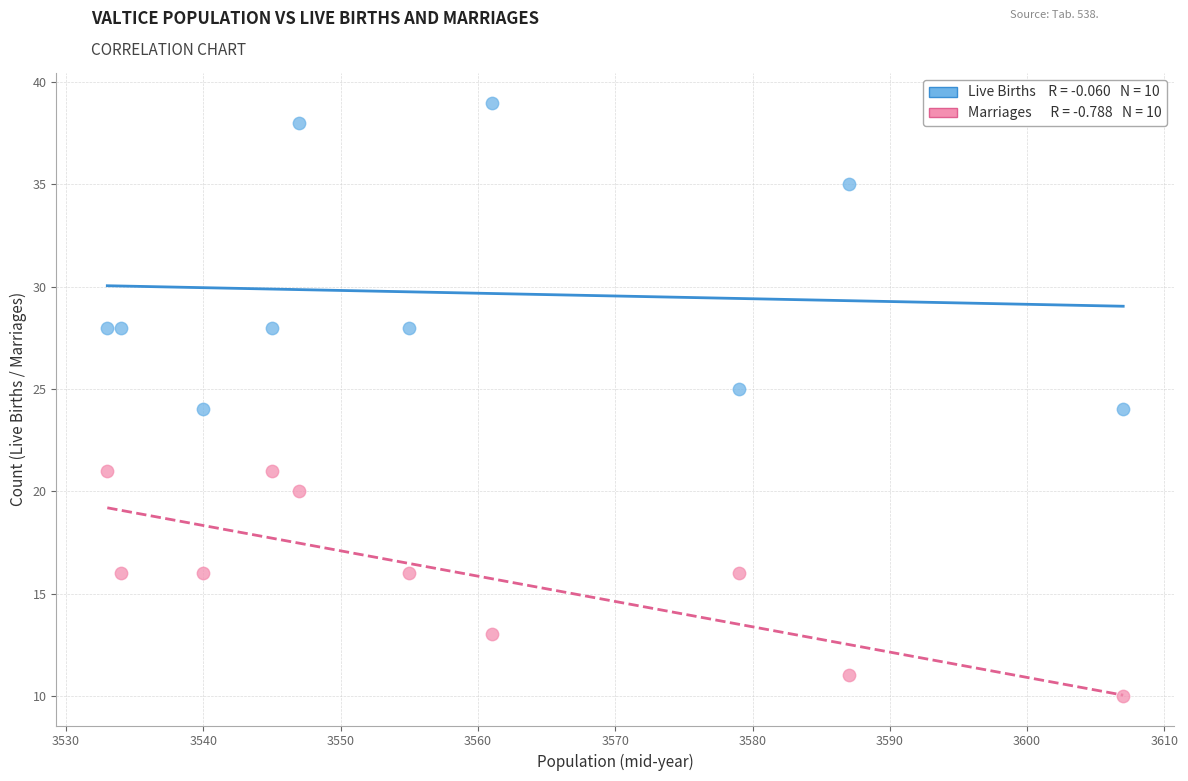

Across all data points, what is the range of Y values (max minus min)?

29